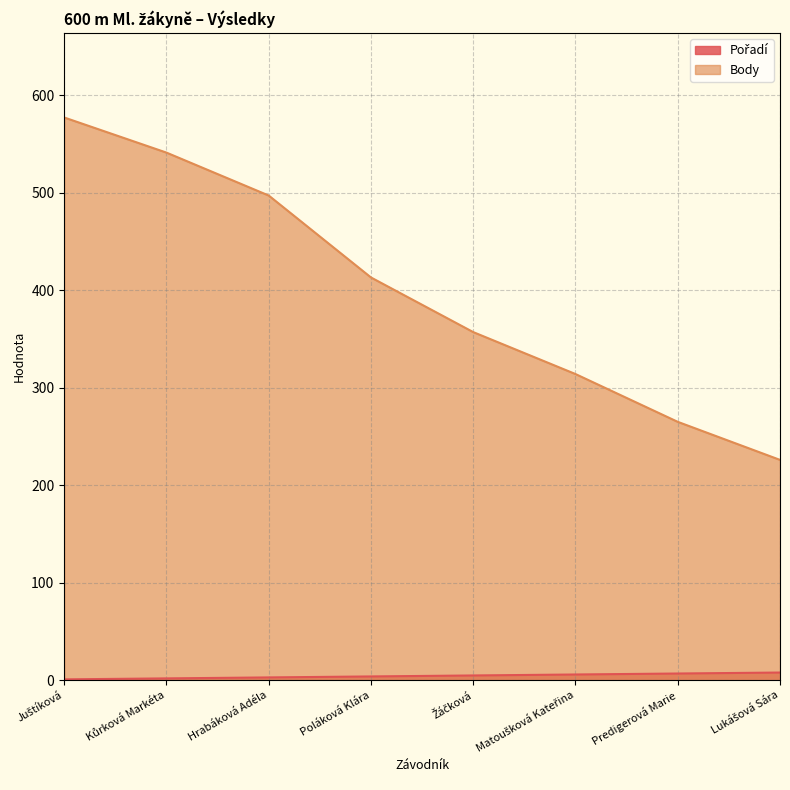

What is the average value of the Body series?

399